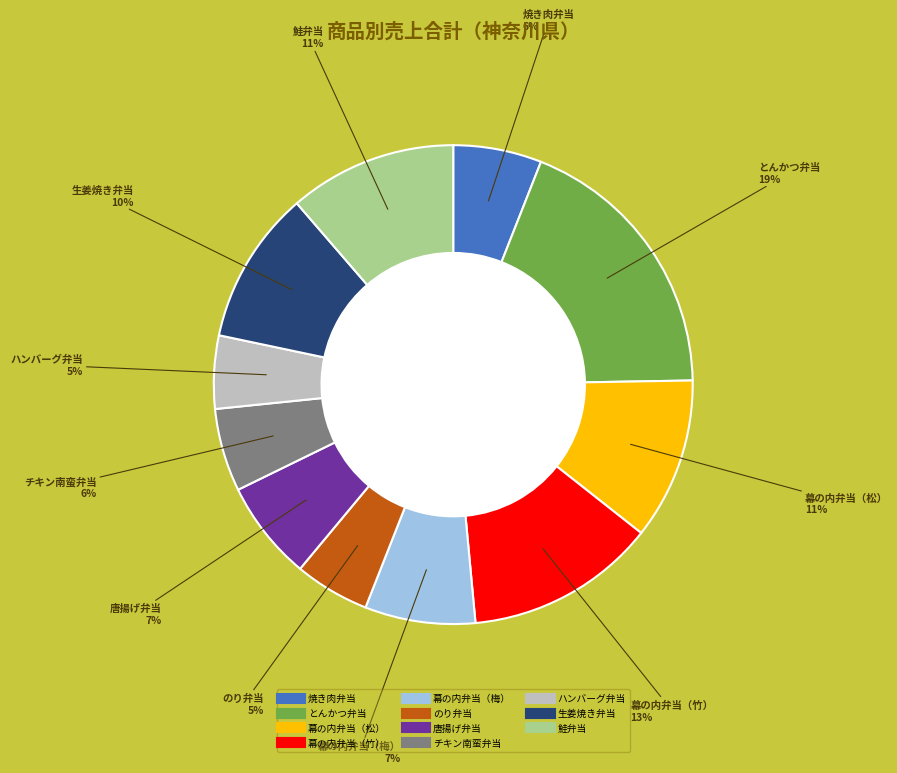

Approximately how many times larger is the value at 唐揚げ弁当 compared to 鮭弁当?

0.6